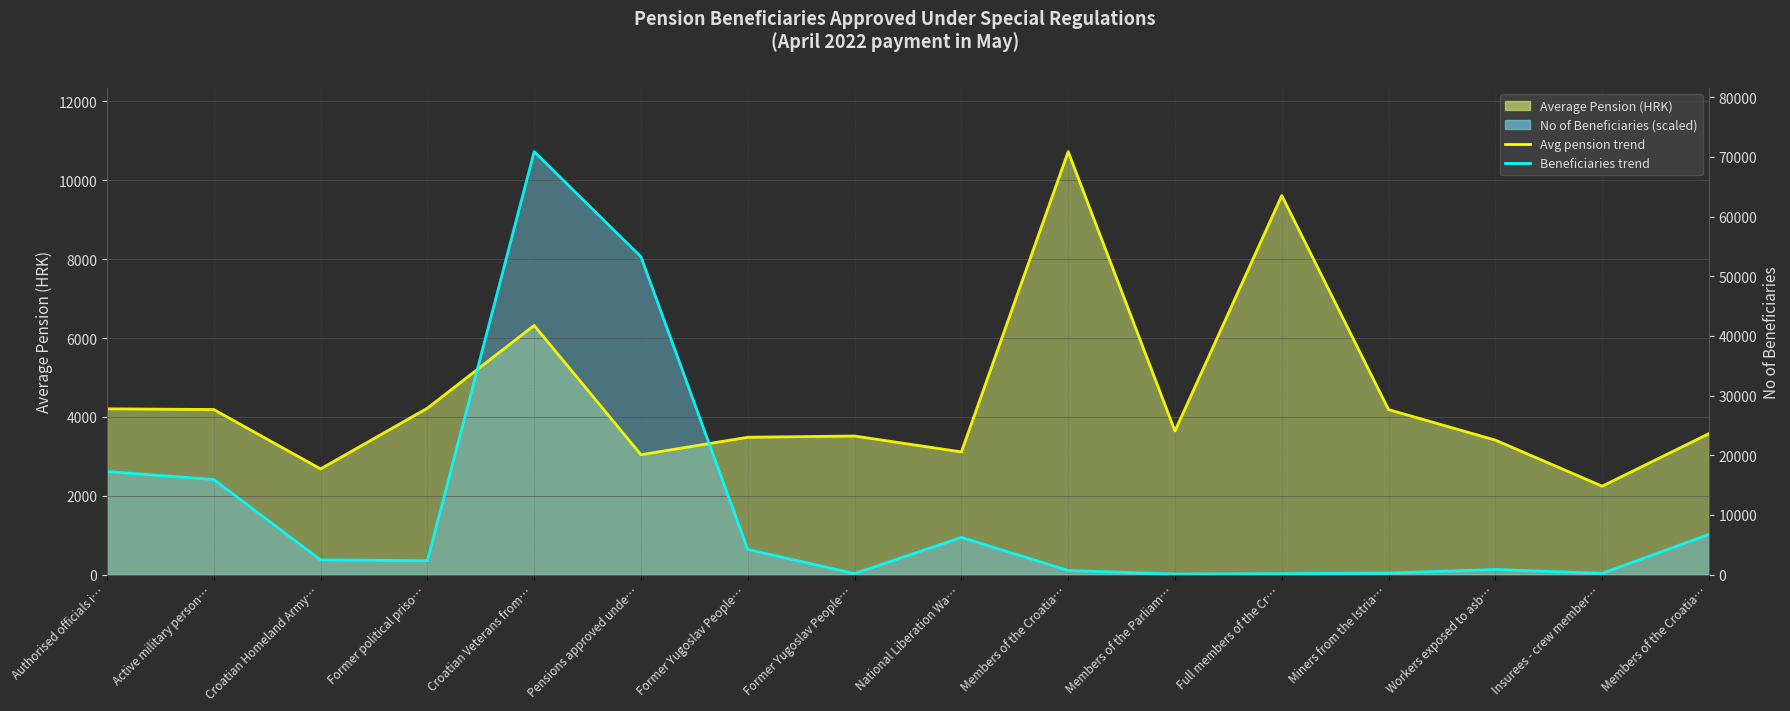

Count the number of categories in the chart.

16